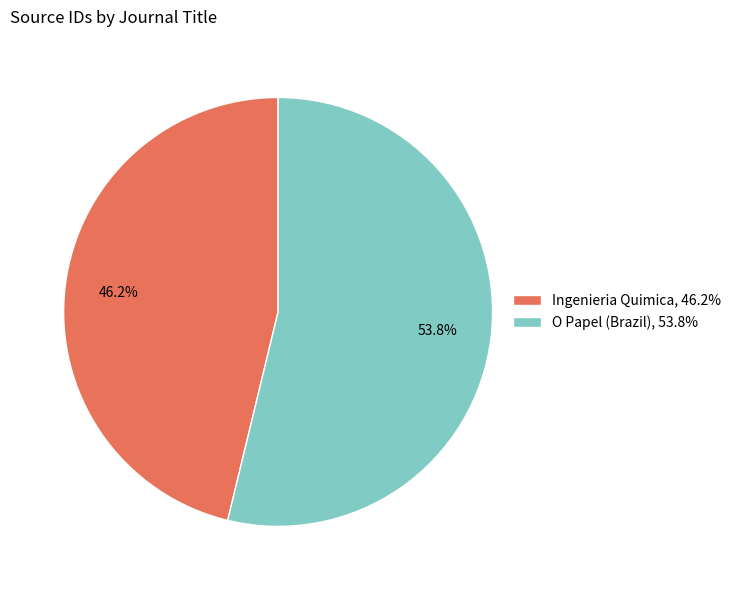

Approximately how many times larger is the value at O Papel (Brazil), 53.8% compared to Ingenieria Quimica, 46.2%?

1.2